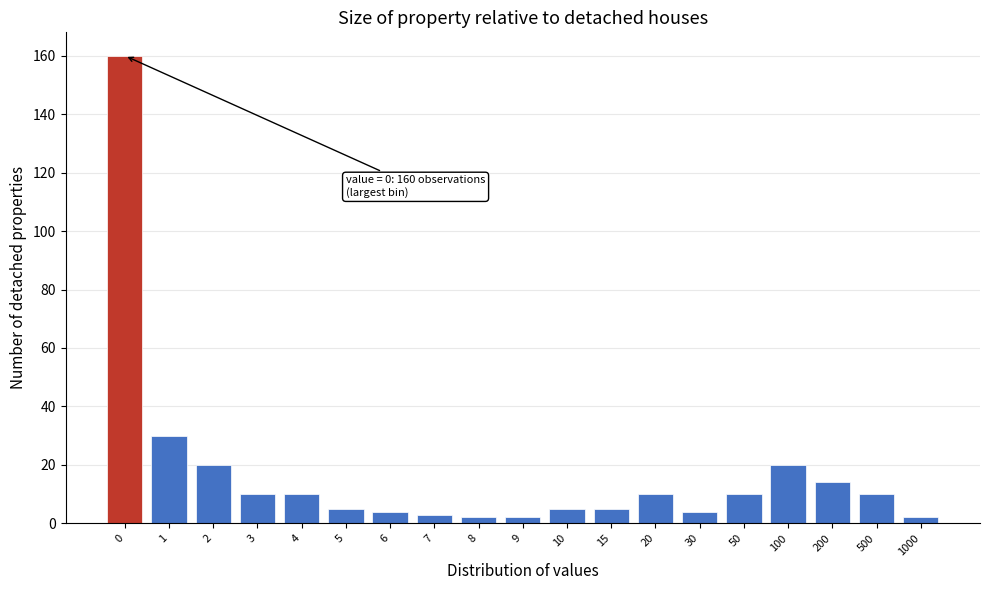

Reading right to left, transcribe all the data shown in this chart.

1000=2	500=10	200=14	100=20	50=10	30=4	20=10	15=5	10=5	9=2	8=2	7=3	6=4	5=5	4=10	3=10	2=20	1=30	0=160